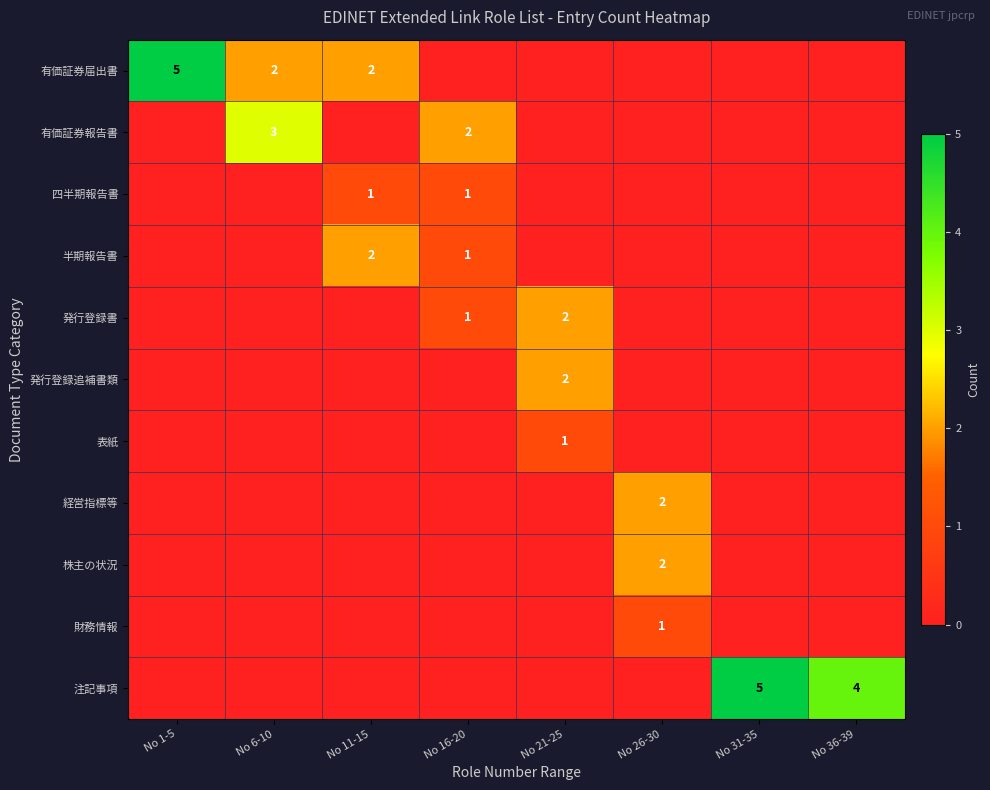

The value of 有価証券届出書 at No 6-10 is 2. True or false?

True